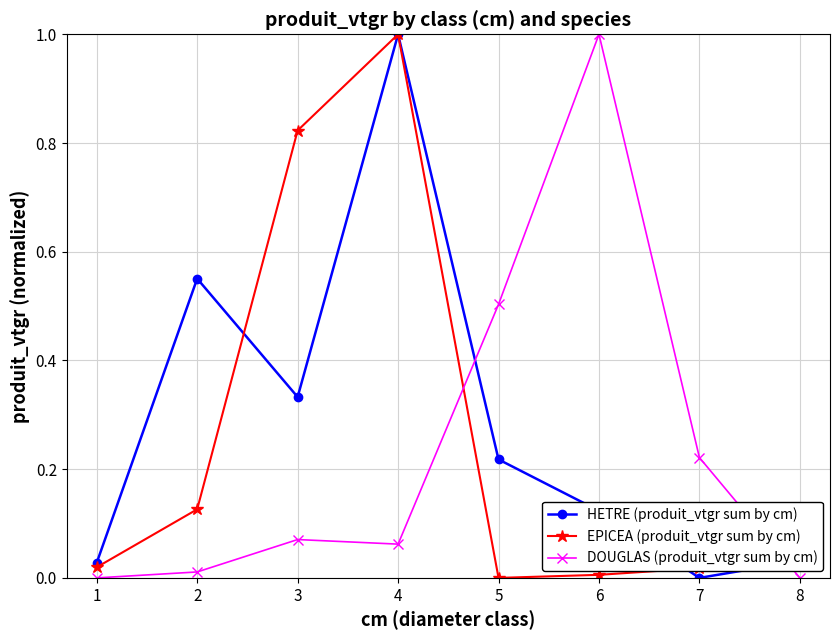

Which series has the largest total across all categories?

HETRE (produit_vtgr sum by cm)